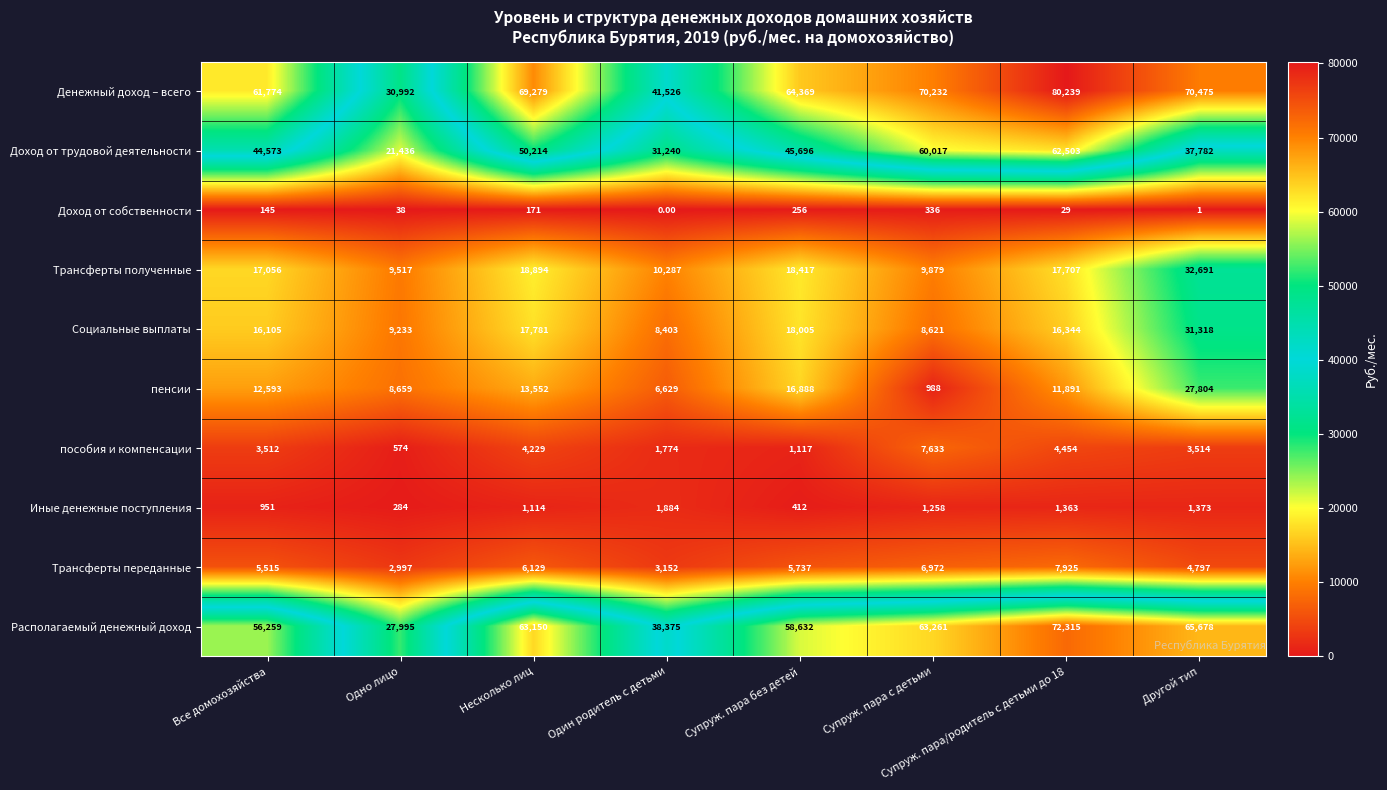

Which series changed the most between Все домохозяйства and Один родитель с детьми?

Денежный доход – всего